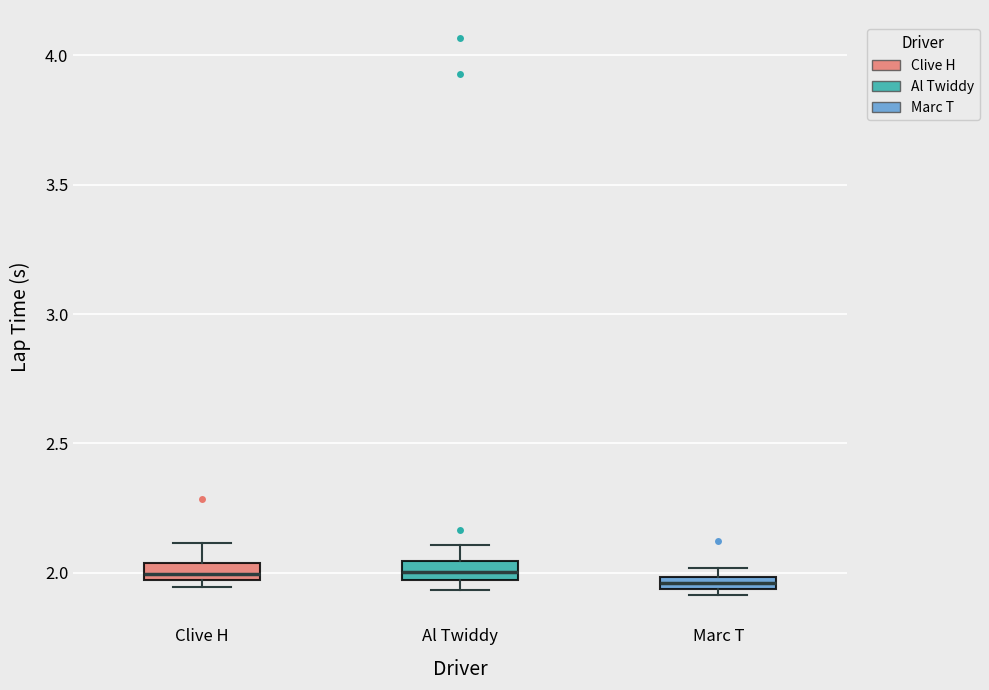

Where is the upper edge of the box for Marc T on the y-axis? The values are not printed on the chart, so give them approximately, as read against the axis.

2.00